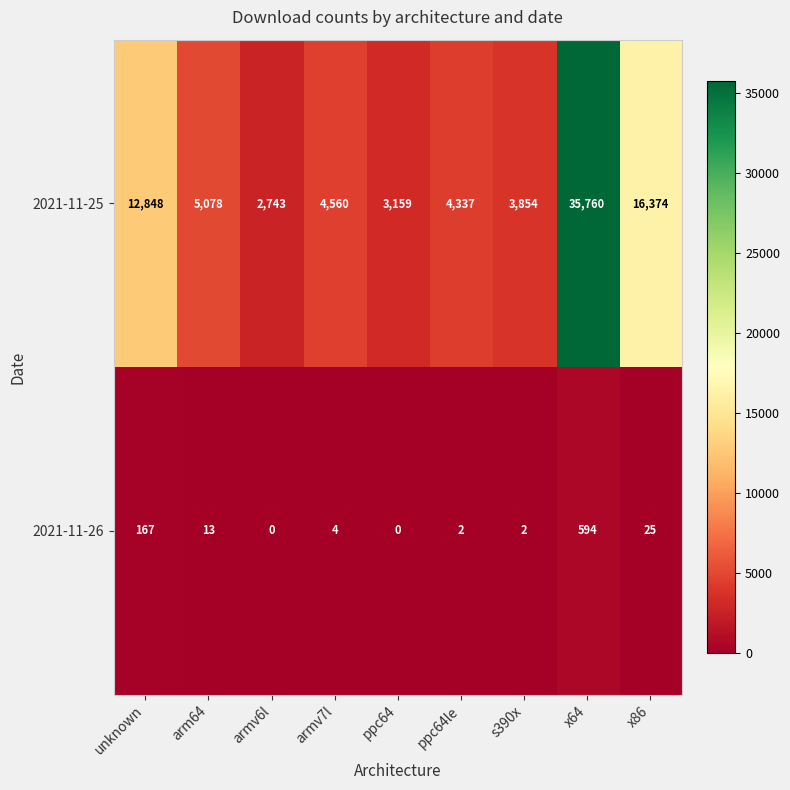

Reading right to left, extract all data points from this chart.

2021-11-25: 16374	35760	3854	4337	3159	4560	2743	5078	12848
2021-11-26: 25	594	2	2	0	4	0	13	167